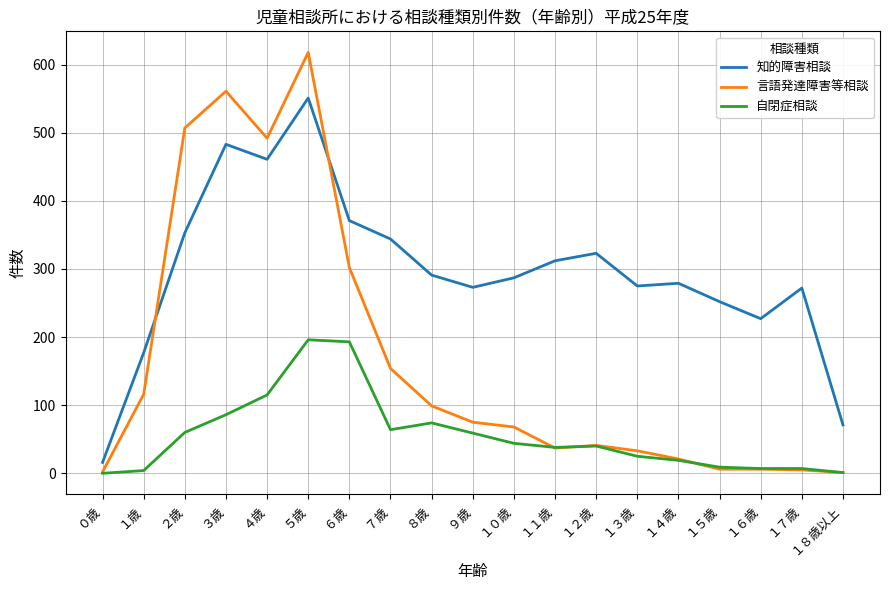

Which series has the largest total across all categories?

知的障害相談